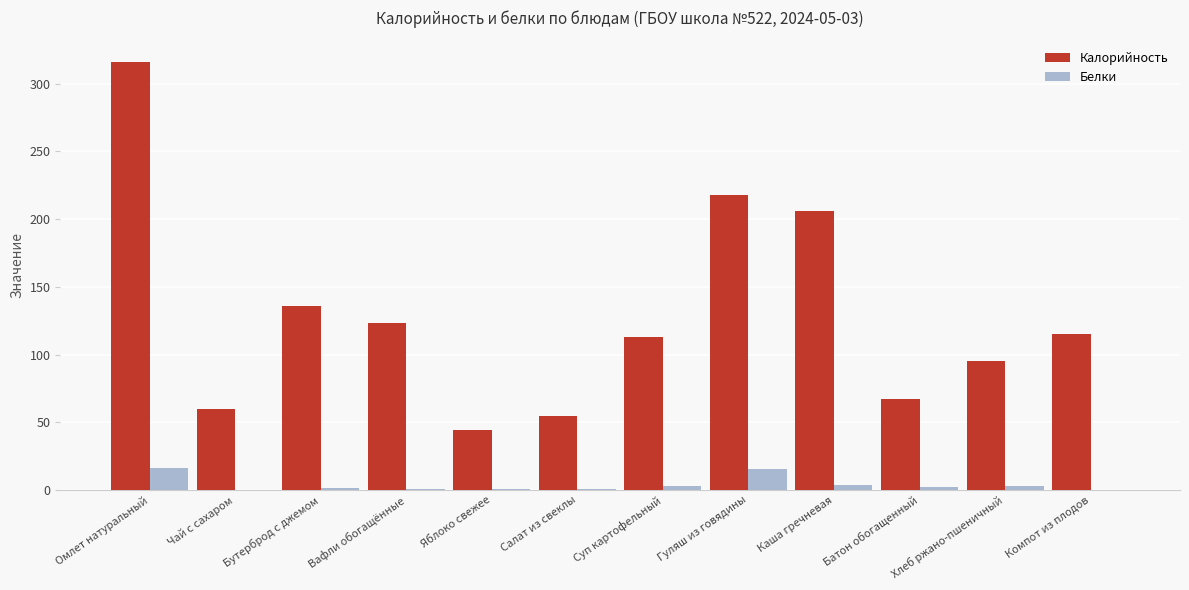

Where is Калорийность nearest to the value 180?

Каша гречневая